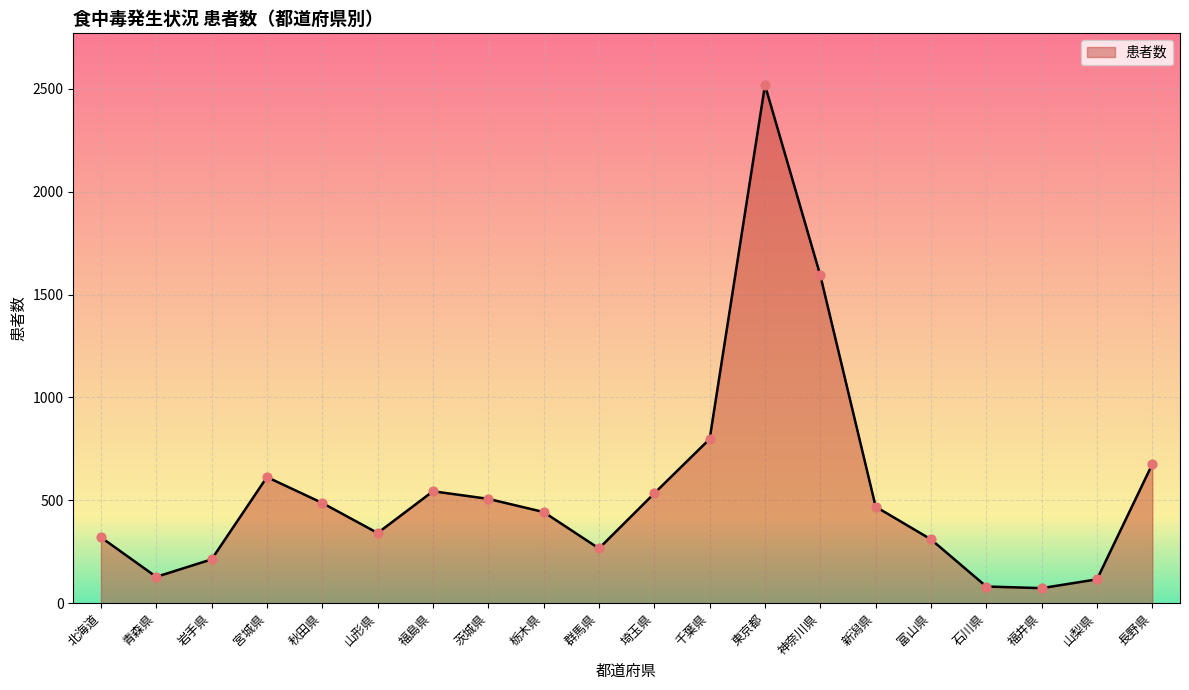

Which has a higher value, 山形県 or 青森県?

山形県